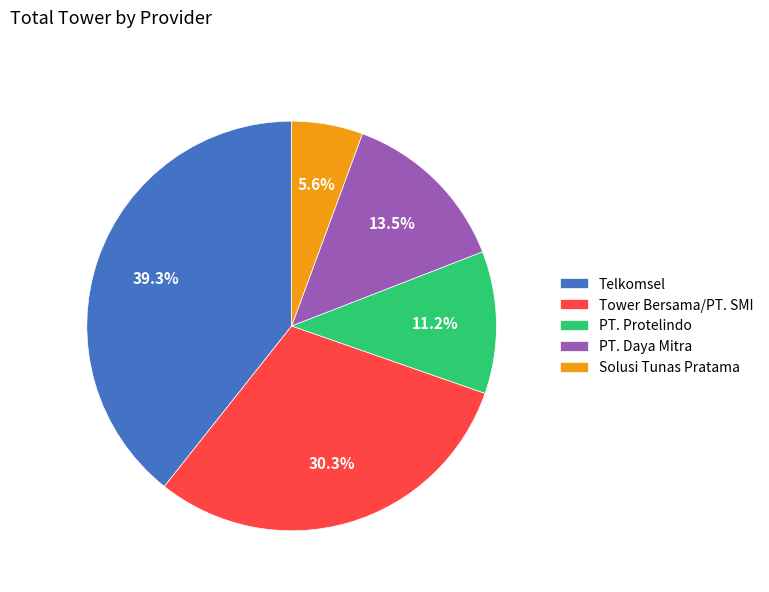

Count the number of slices in the pie.

5